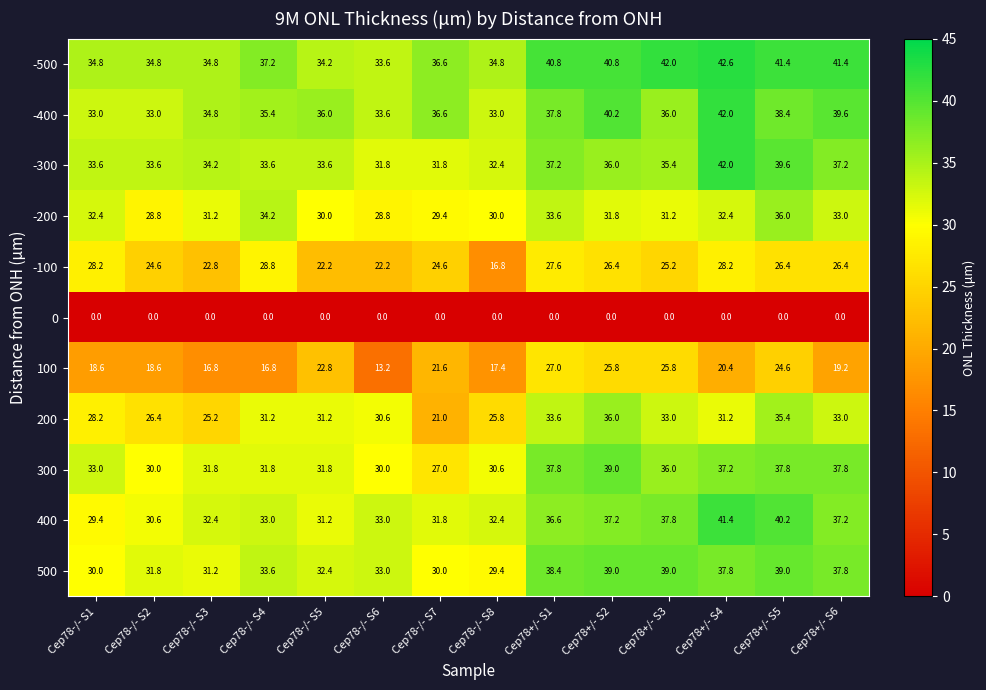

The value of -200 at Cep78-/- S5 is 39.5. True or false?

False